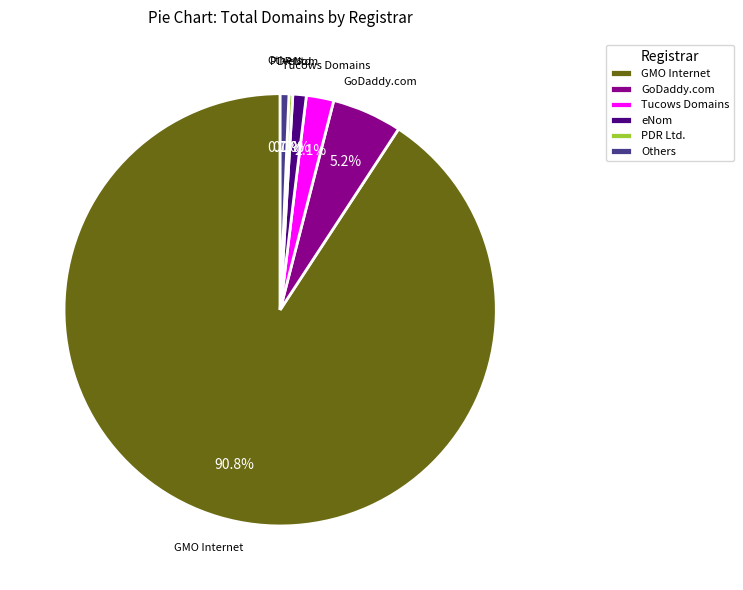

What is the majority slice?

GMO Internet